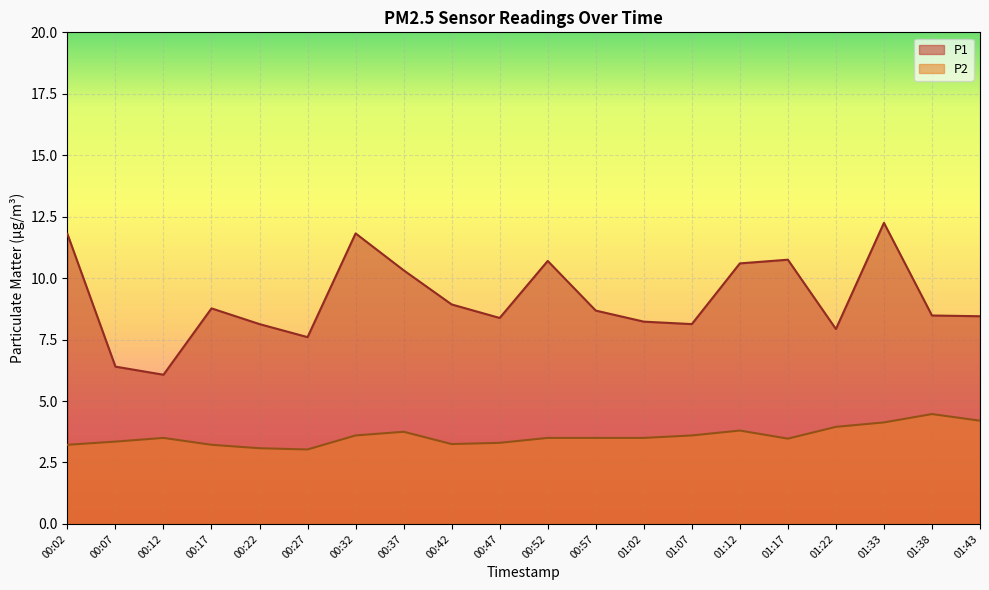

Between 01:33 and 00:42, which is larger?

01:33